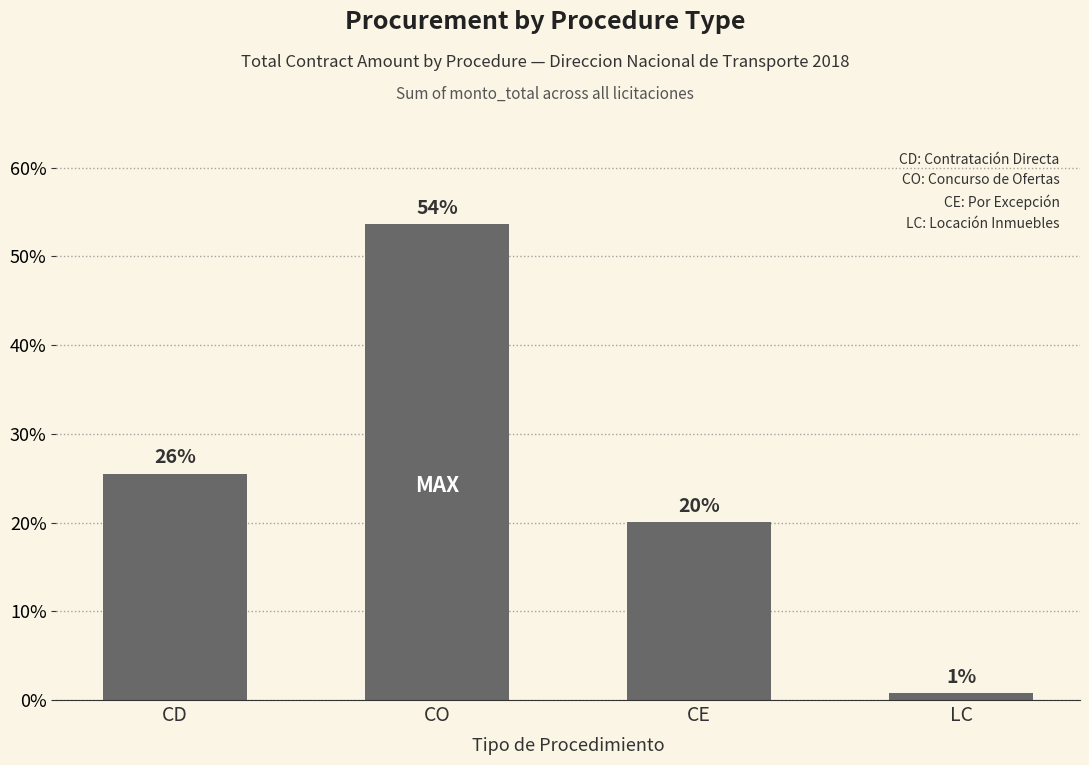

Reading left to right, what are all the values shown in this chart?

25.5	53.7	20.1	0.8